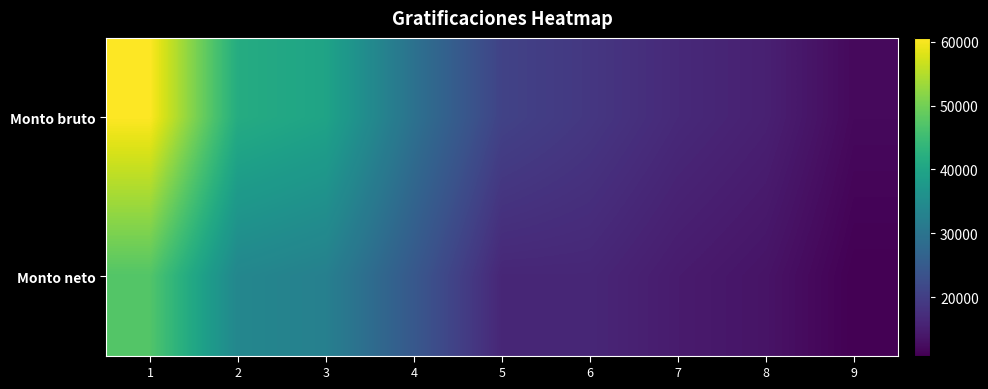

Reading left to right, extract all data points from this chart.

Monto bruto: 1=60595.6	2=41580.4	3=39788.8	4=29490.0	5=20751.5	6=18854.8	7=16714.4	8=15327.6	9=12054.4
Monto neto: 1=47197.5	2=33824.8	3=32454.6	4=24578.1	5=16268.6	6=16268.6	7=14585.4	8=13494.8	9=10875.1